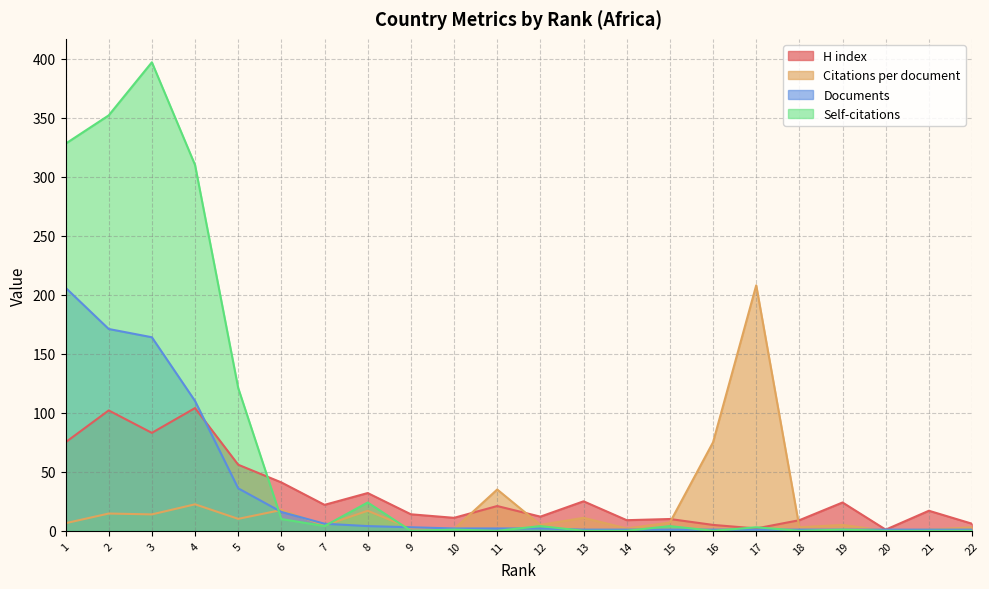

What is the spread (max minus min) of values at 15?

9.0